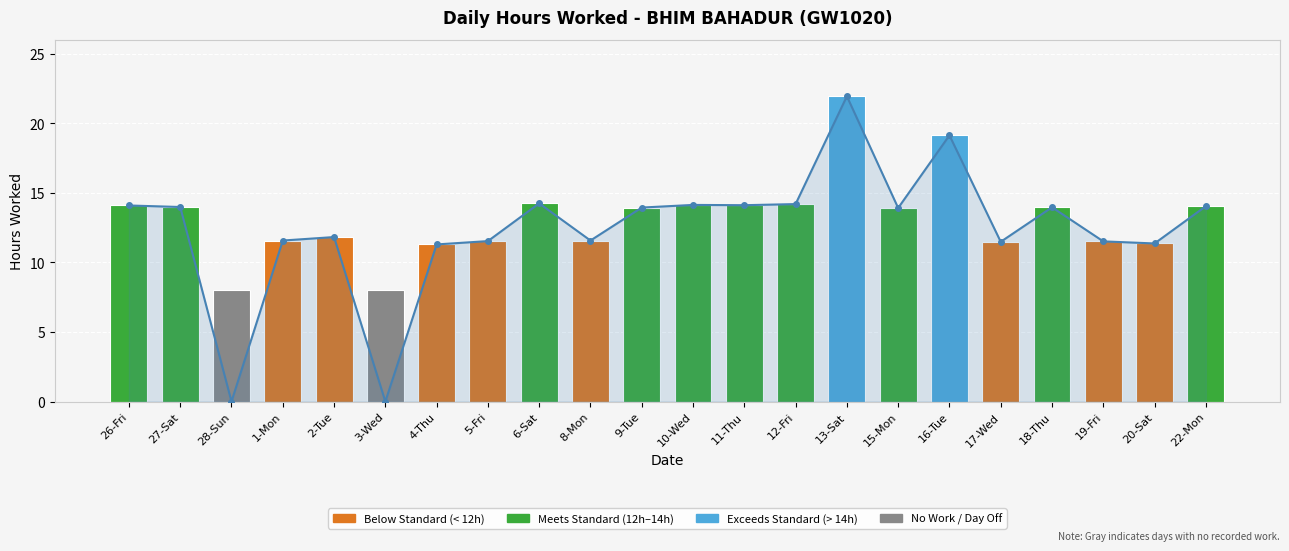

What position from the right is 11-Thu?

10